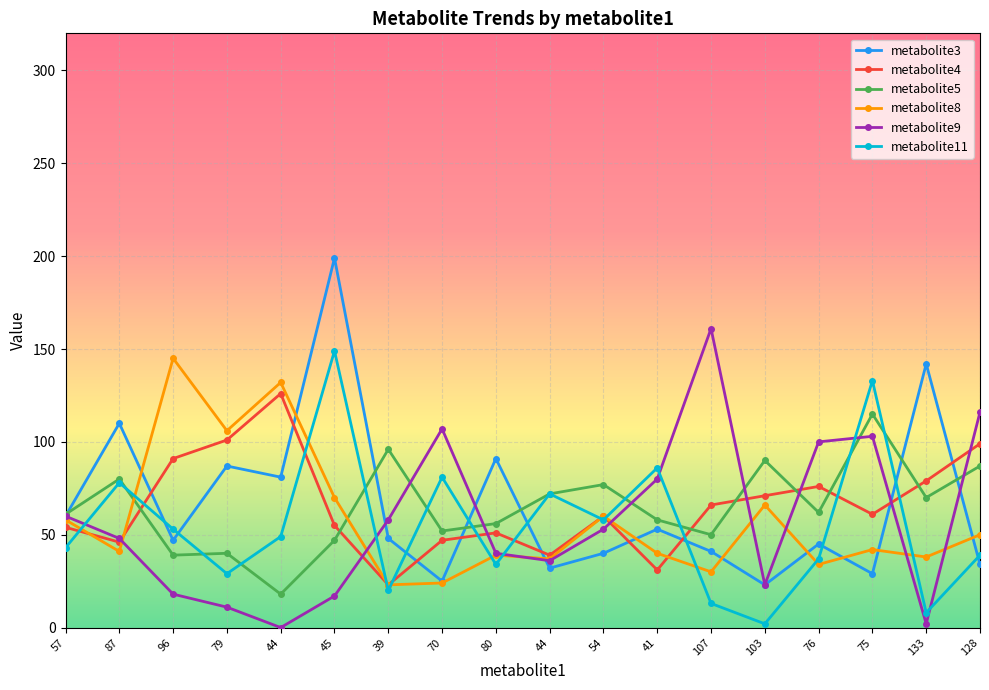

Reading left to right, extract all data points from this chart.

metabolite3: 57=60	87=110	96=47	79=87	44=81	45=199	39=48	70=25	80=91	44=32	54=40	41=53	107=41	103=23	76=45	75=29	133=142	128=34
metabolite4: 57=54	87=46	96=91	79=101	44=126	45=55	39=23	70=47	80=51	44=39	54=60	41=31	107=66	103=71	76=76	75=61	133=79	128=99
metabolite5: 57=61	87=80	96=39	79=40	44=18	45=47	39=96	70=52	80=56	44=72	54=77	41=58	107=50	103=90	76=62	75=115	133=70	128=87
metabolite8: 57=58	87=41	96=145	79=106	44=132	45=70	39=23	70=24	80=39	44=37	54=60	41=40	107=30	103=66	76=34	75=42	133=38	128=50
metabolite9: 57=60	87=48	96=18	79=11	44=0	45=17	39=58	70=107	80=40	44=36	54=53	41=80	107=161	103=23	76=100	75=103	133=2	128=116
metabolite11: 57=43	87=78	96=53	79=29	44=49	45=149	39=20	70=81	80=34	44=72	54=58	41=86	107=13	103=2	76=37	75=133	133=8	128=39